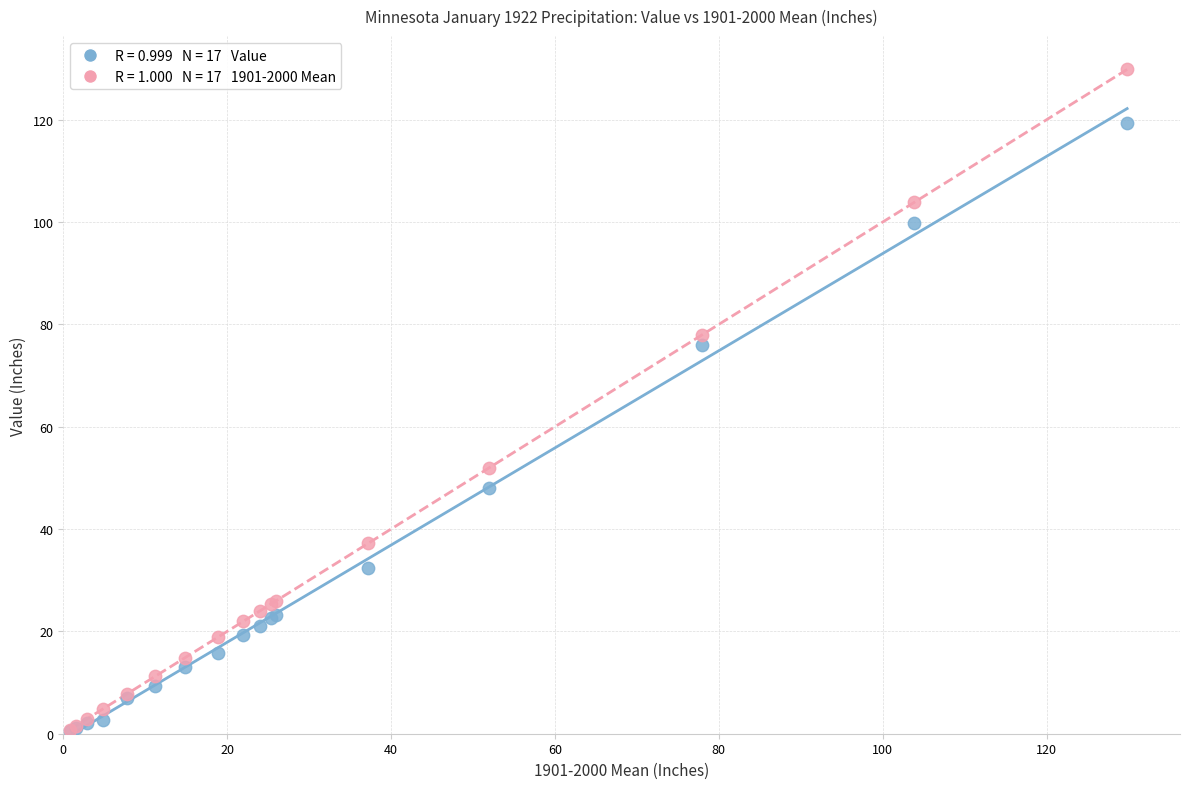

Across all series, what Y value is closest to 65?

76.0